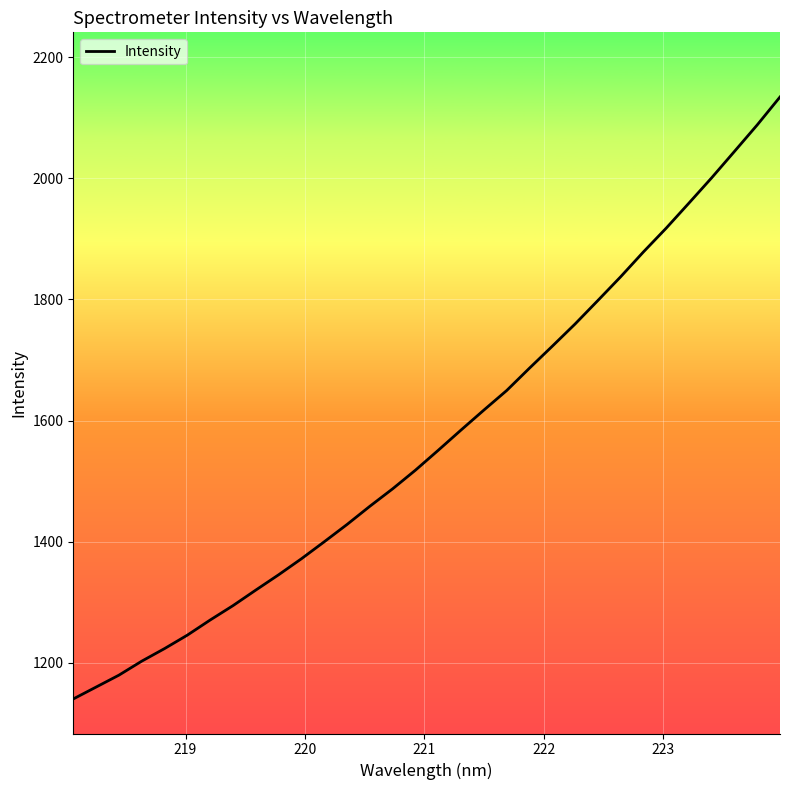

What is the sum of all values?

50280.3